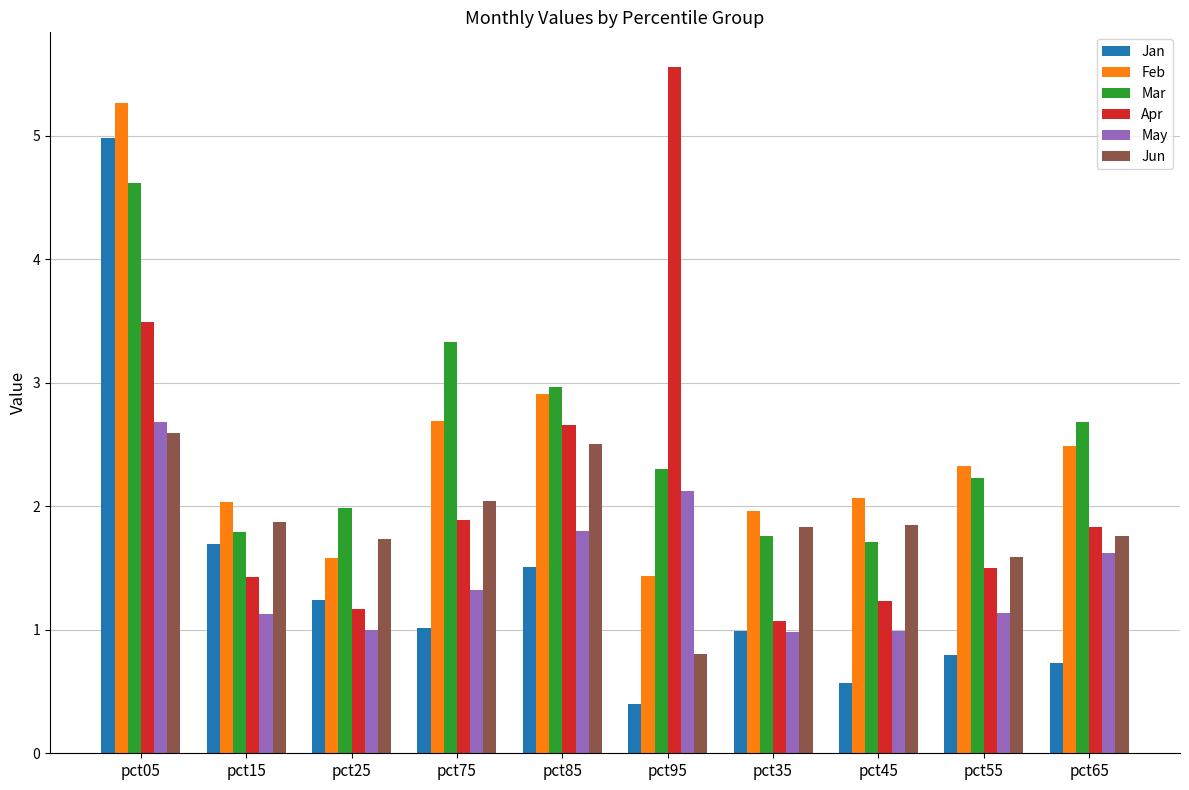

What is the approximate value of Jan at pct65?

0.7